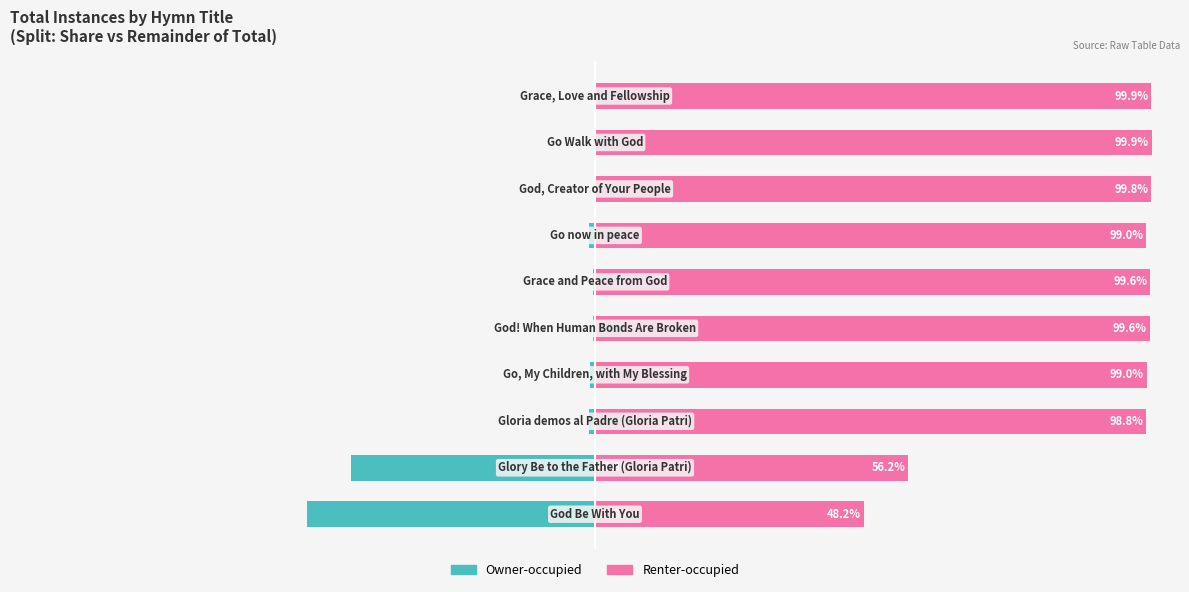

Count the number of categories in the chart.

10